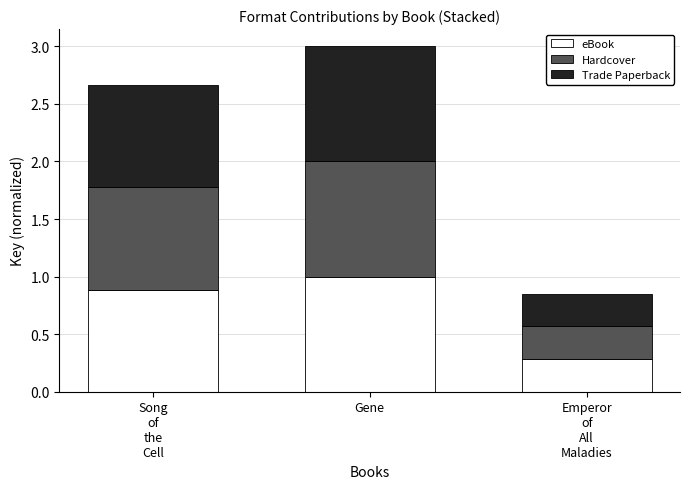

Reading left to right, what are the values for eBook?

0.9	1.0	0.3